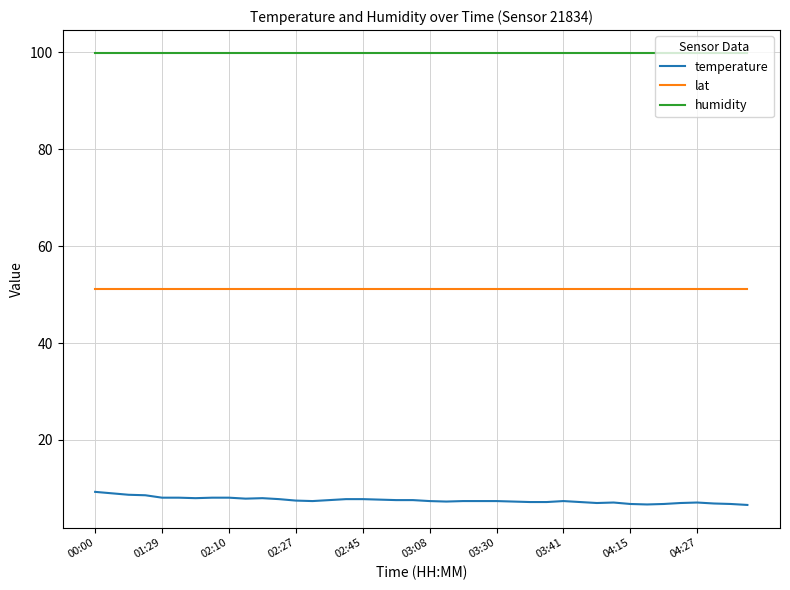

What is the maximum value shown in the chart?

99.9